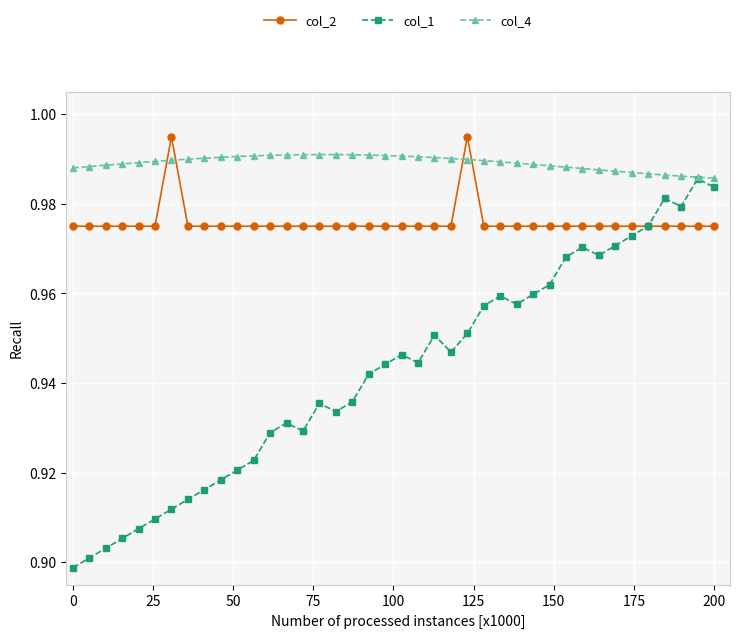

How many col_1 values are between 0 and 1?

40